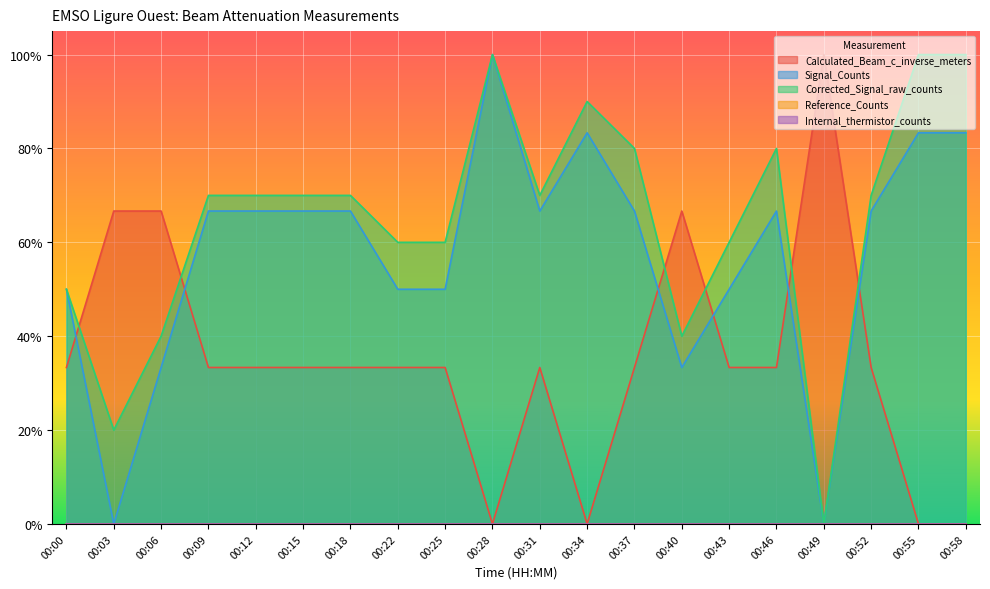

At 00:40, list the series in order from smallest to largest.

Signal_Counts, Corrected_Signal_raw_counts, Calculated_Beam_c_inverse_meters